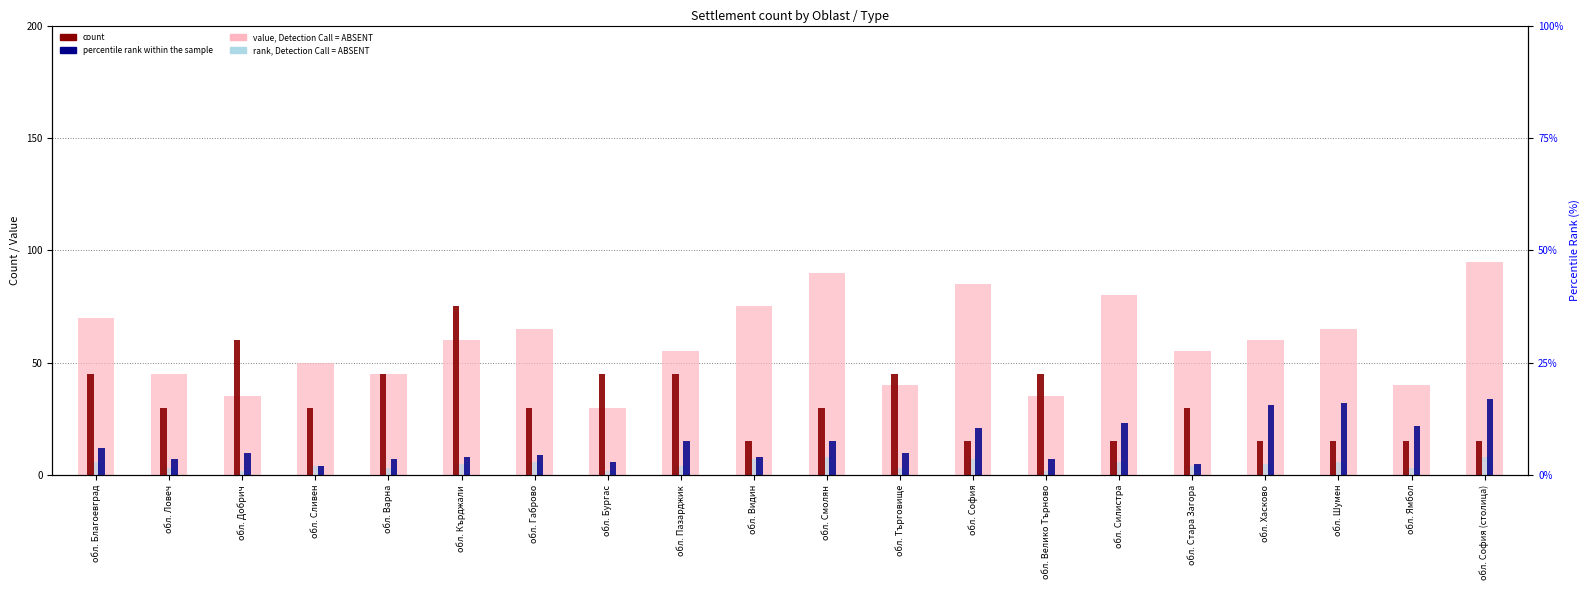

Which category has the lowest value in the count series?

обл. Видин